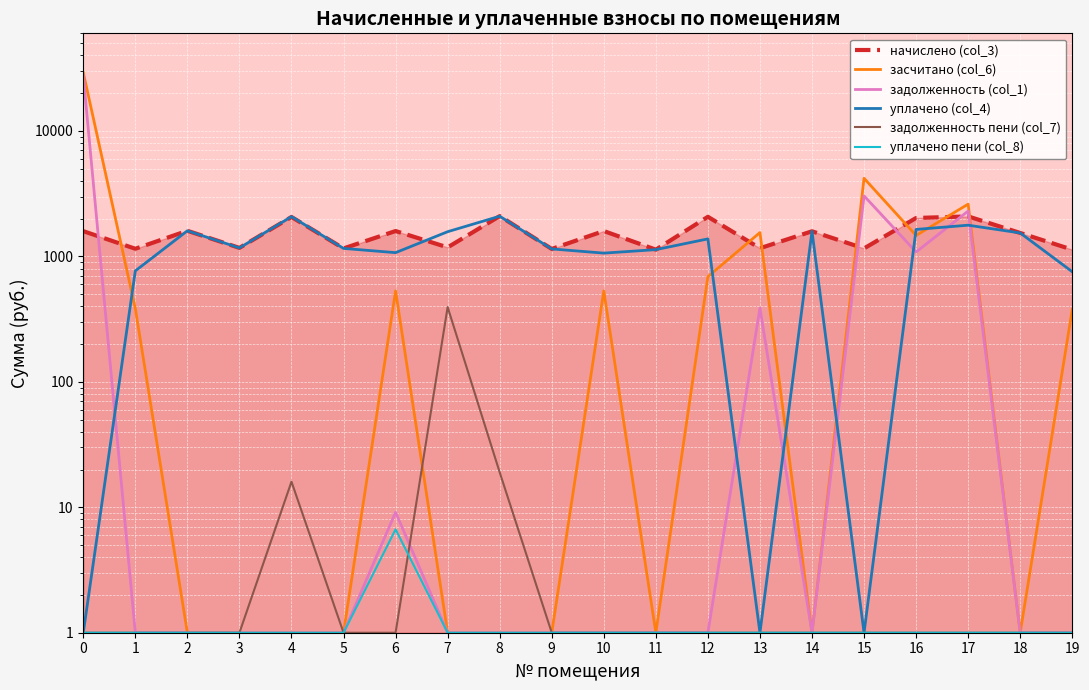

Does the chart display data point markers on the line(s)?

No